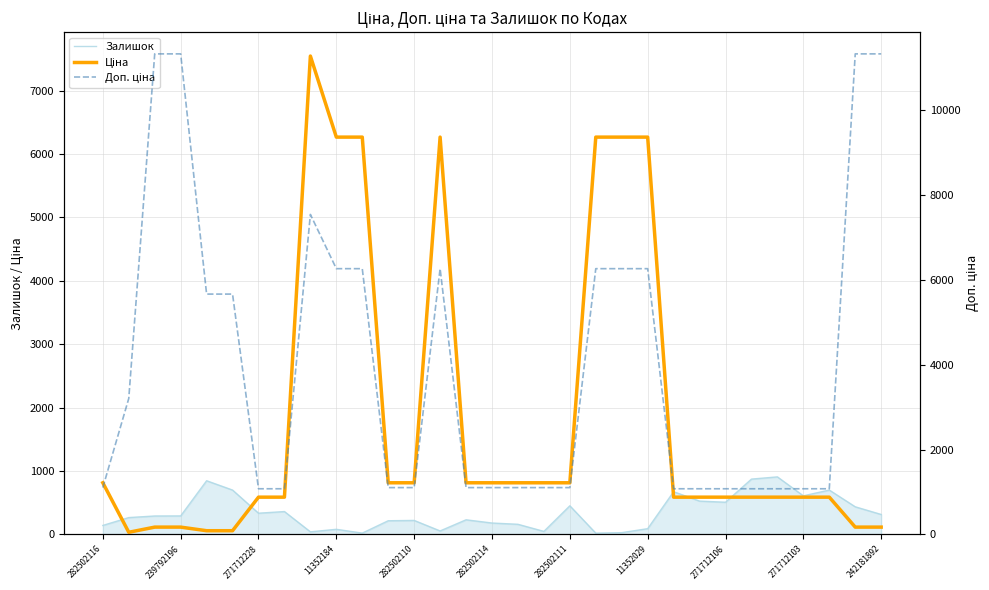

Rank the series by their maximum value, from lowest to highest.

Залишок, Ціна, Доп. ціна